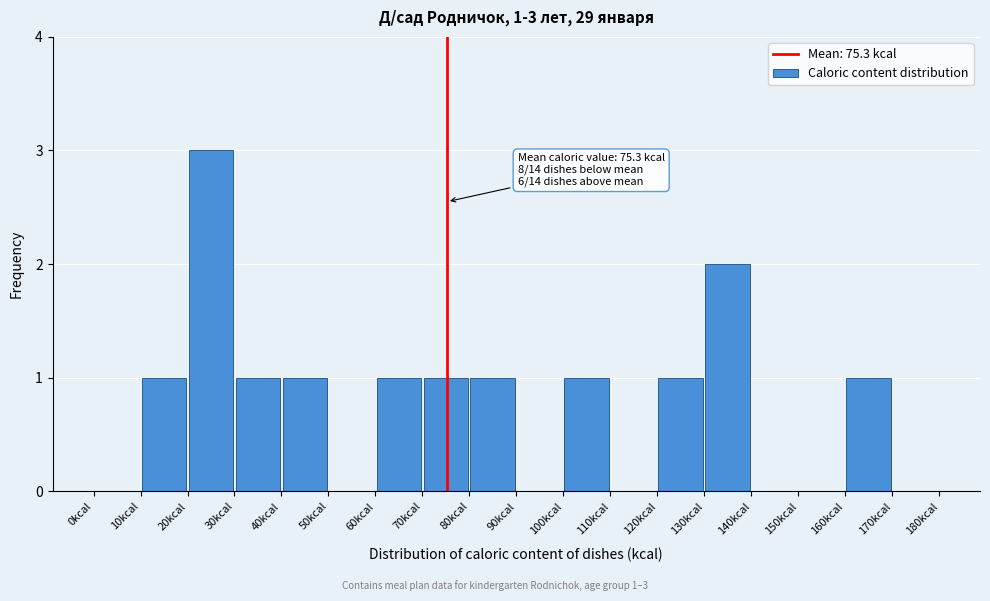

Over which range of the x-axis is the bar tallest?

20 to 30